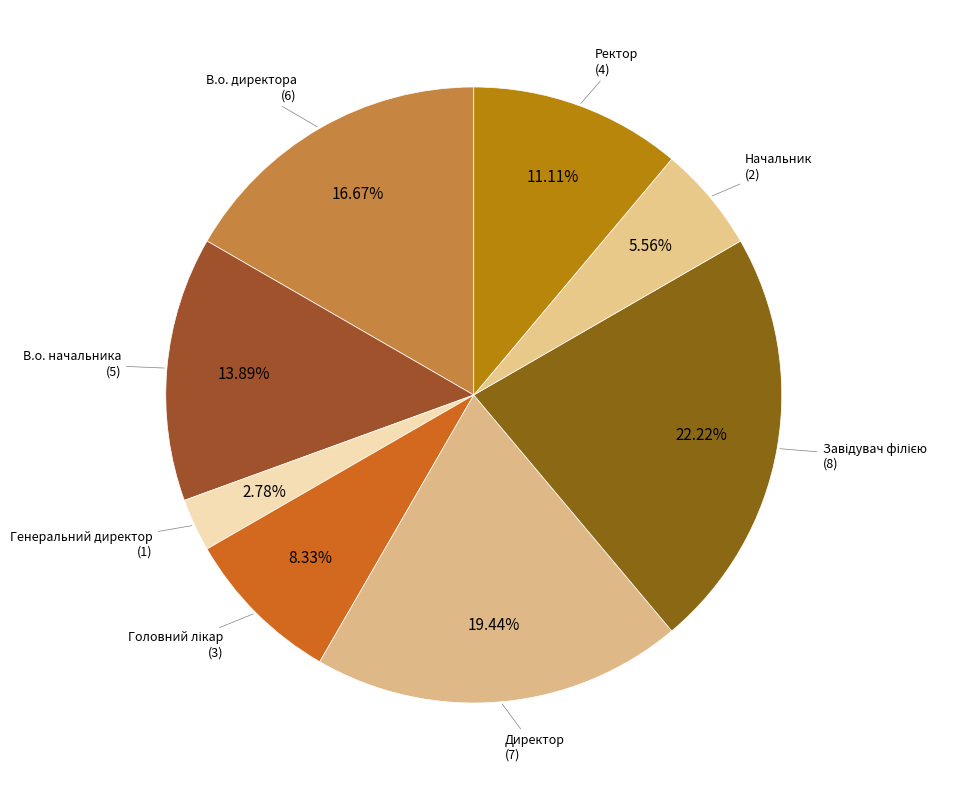

How many slices are in this pie chart?

8